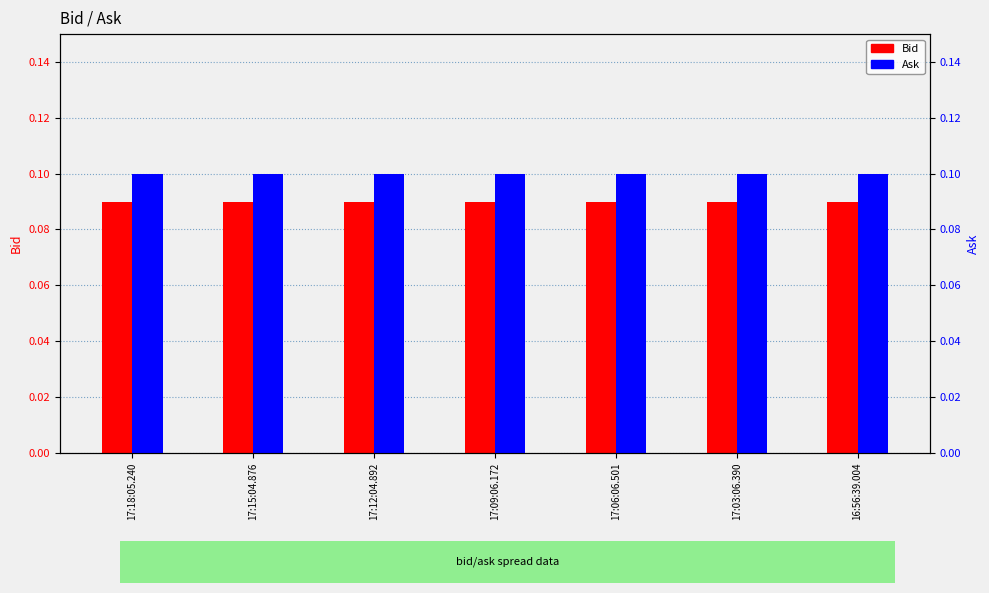

Is it true that Ask equals 0.1 at 17:06:06.501?

True